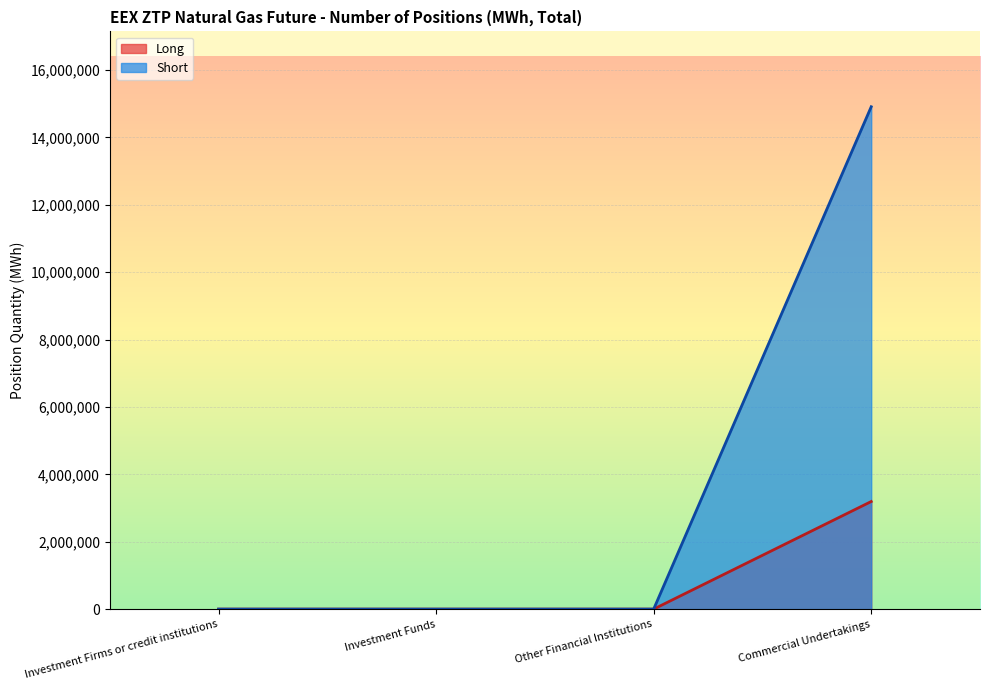

List the series in order of their overall mean, highest first.

Short, Long